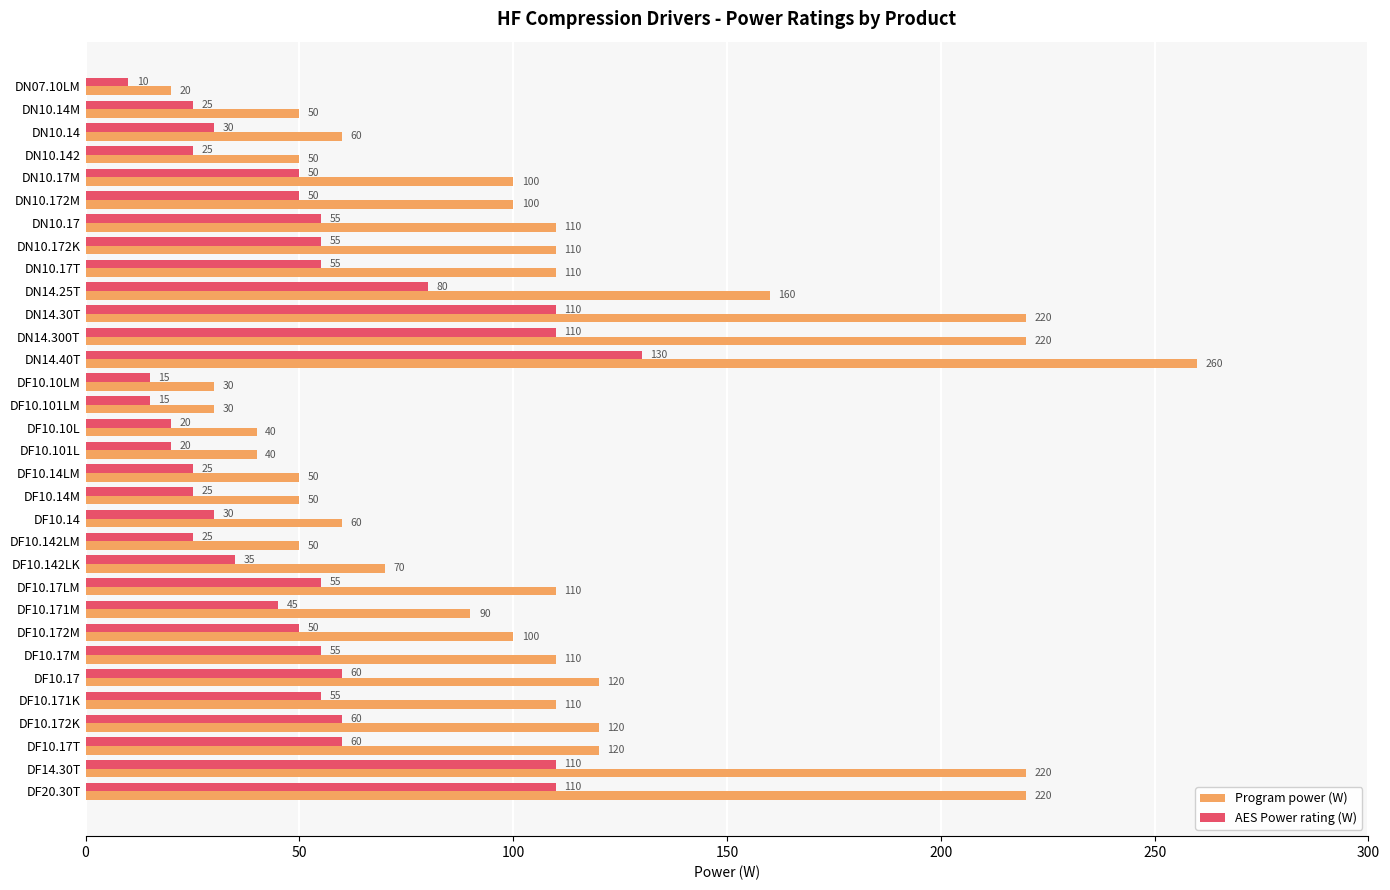

At how many categories does at least one series exceed 32?

29